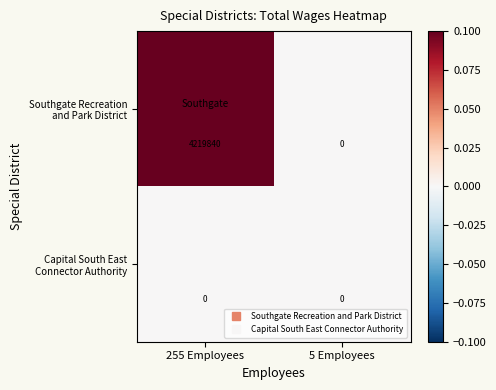

At which category is the sum across all series the highest?

255 Employees